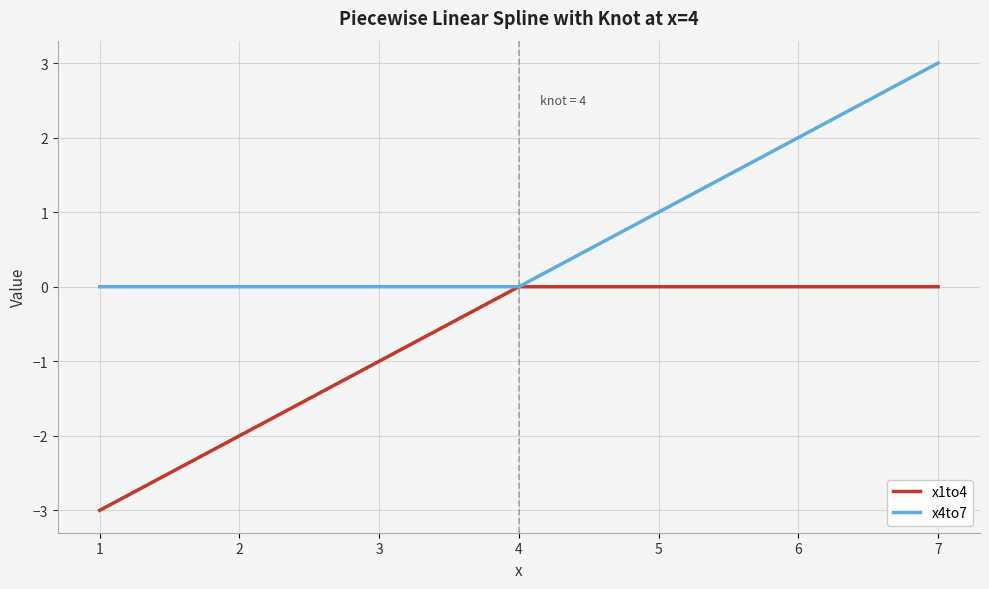

True or false: x4to7 has a value of -1 at 1.

False